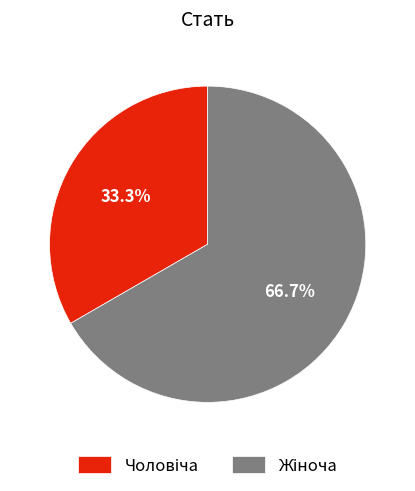

Is there any slice that represents more than half of the pie?

Yes